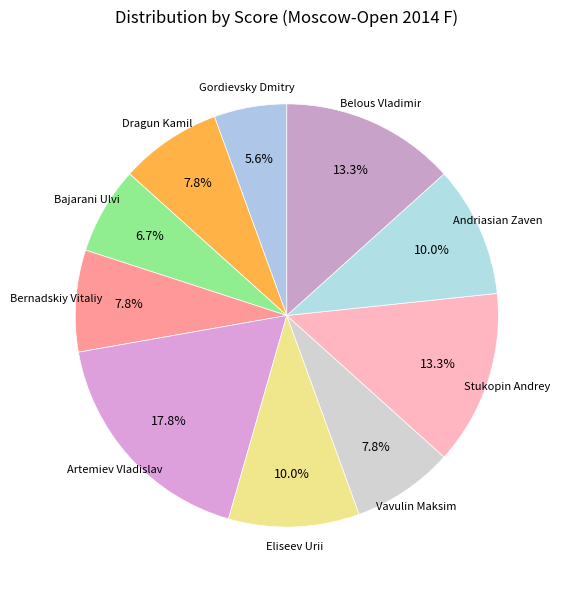

Does any single category account for the majority?

No